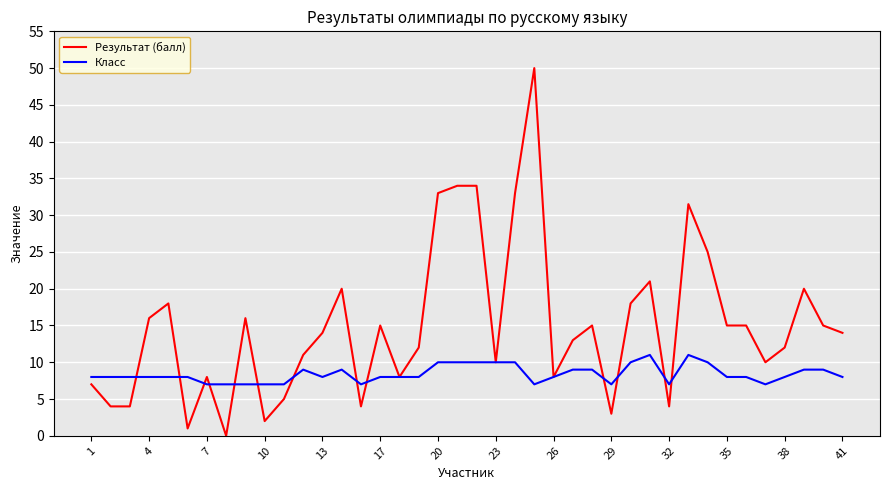

Does the chart have visible grid lines?

Yes